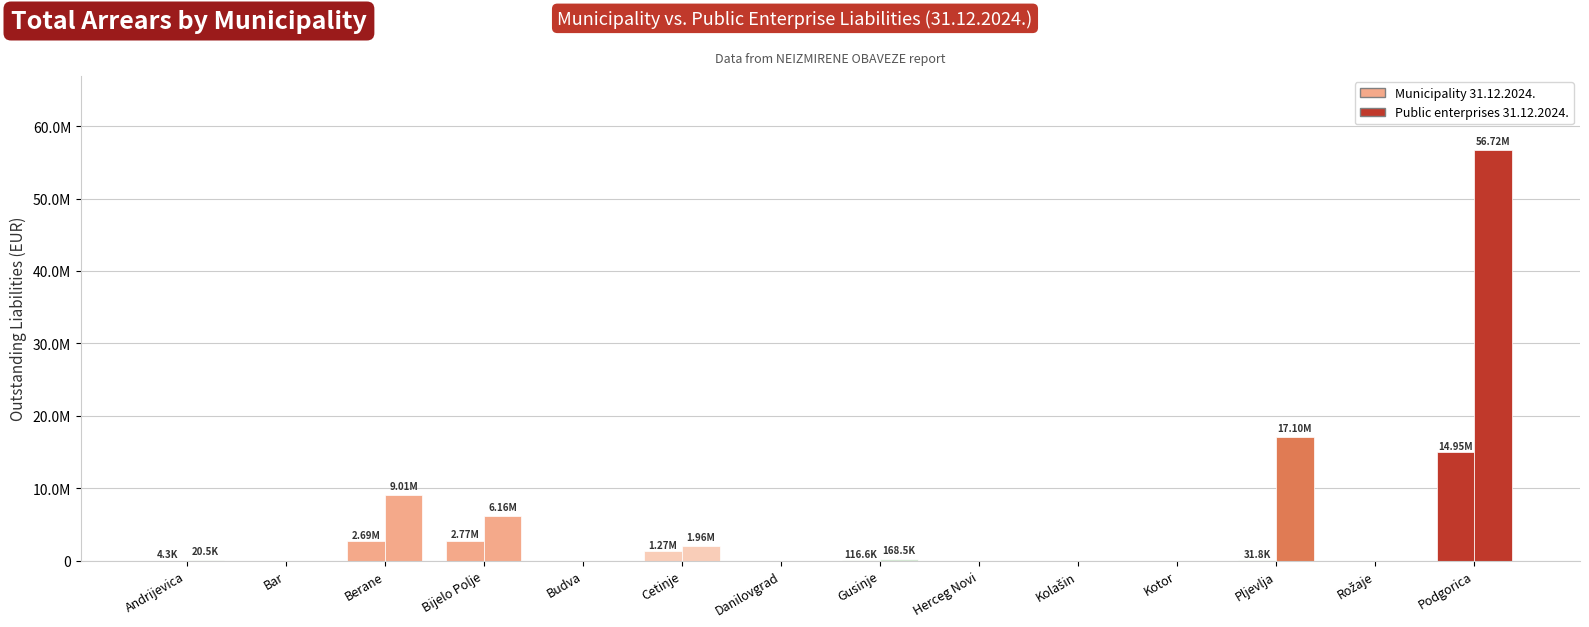

Read the Public enterprises 31.12.2024. value at Cetinje.

1959967.3